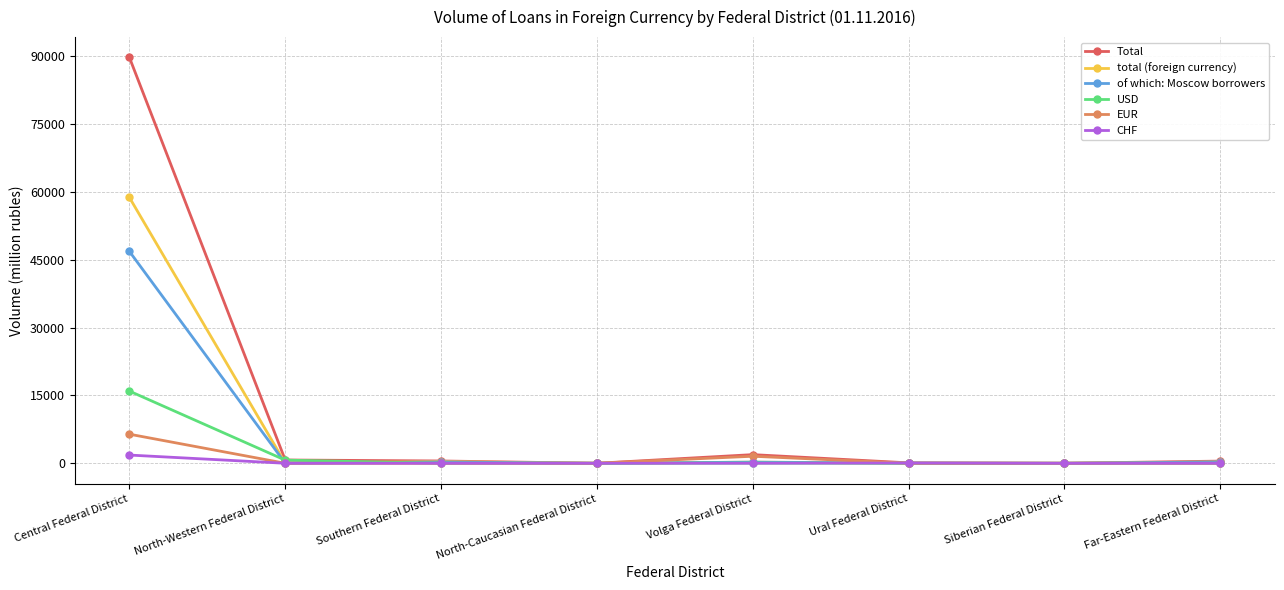

Is it true that total (foreign currency) equals 367 at Southern Federal District?

True